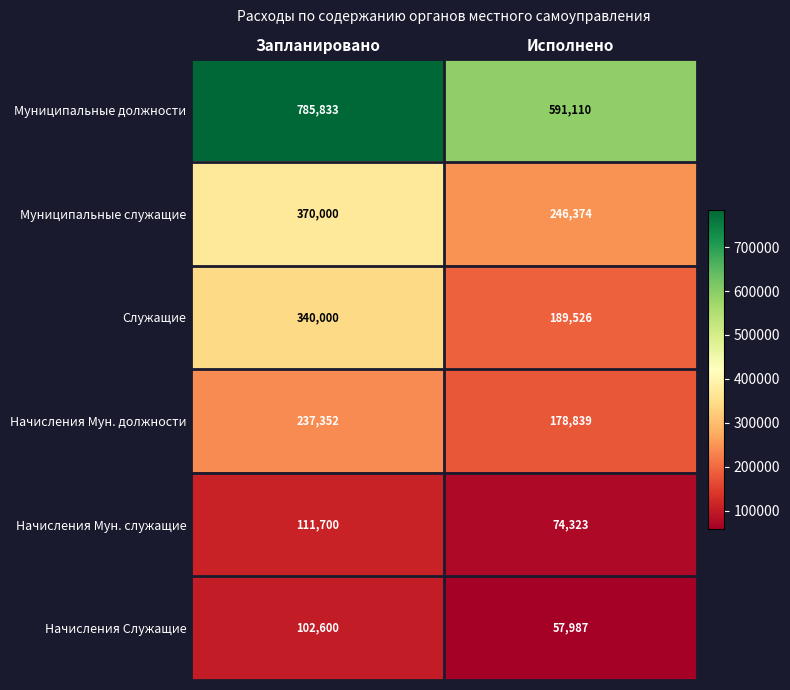

At how many categories does at least one series exceed 266335?

2